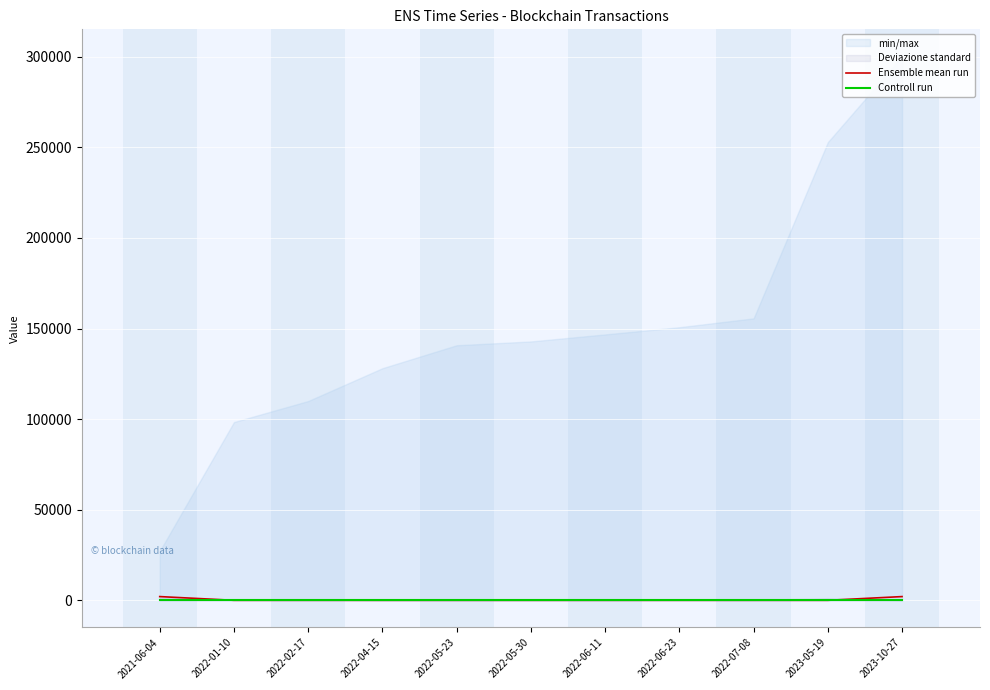

How many intersections are there between Controll run and Ensemble mean run?

1